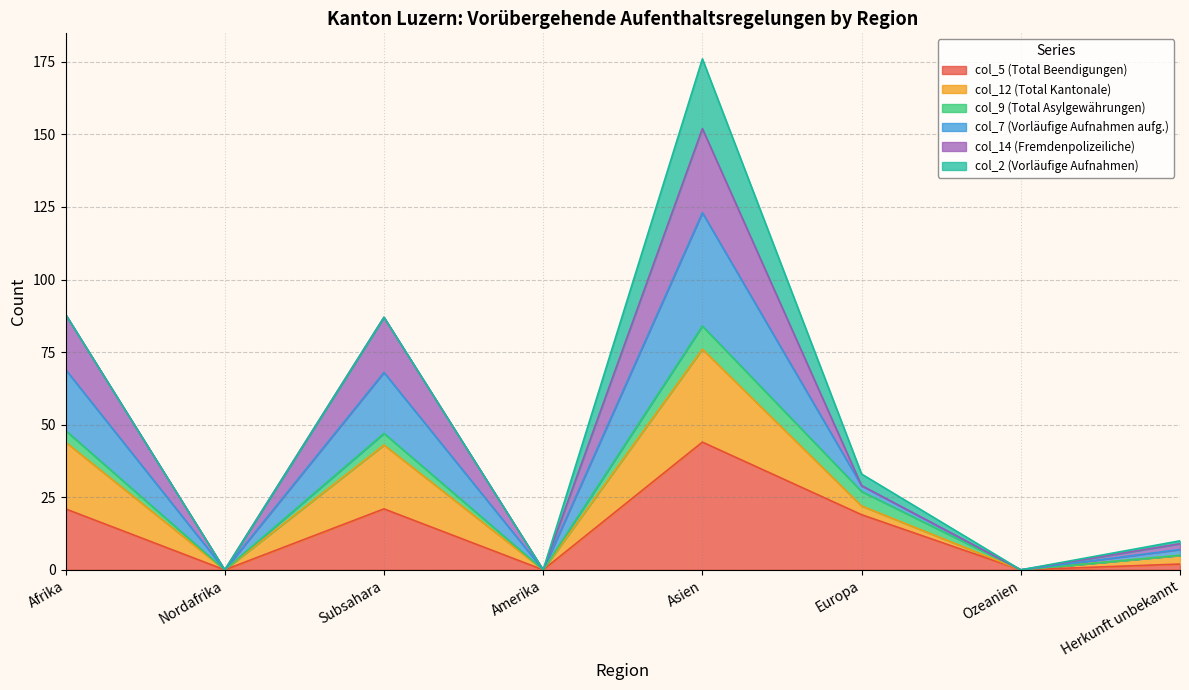

At which label does col_5 (Total Beendigungen) reach its peak?

Asien